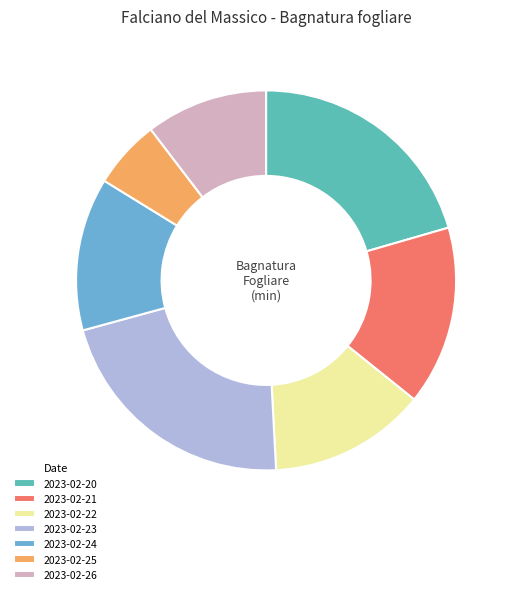

The 2023-02-23 slice represents 16% of the pie. True or false?

False